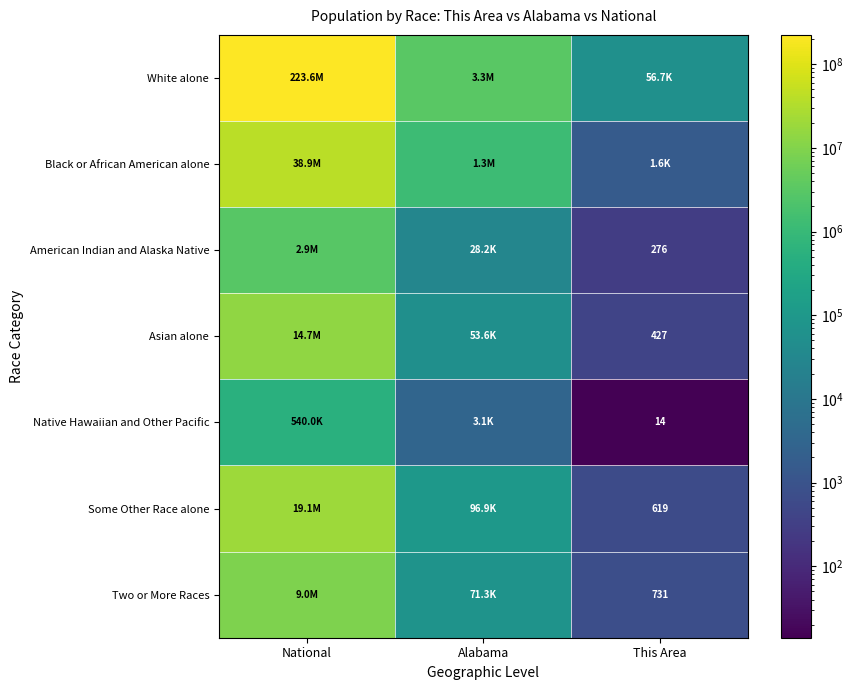

What is the greatest value displayed?

223553265